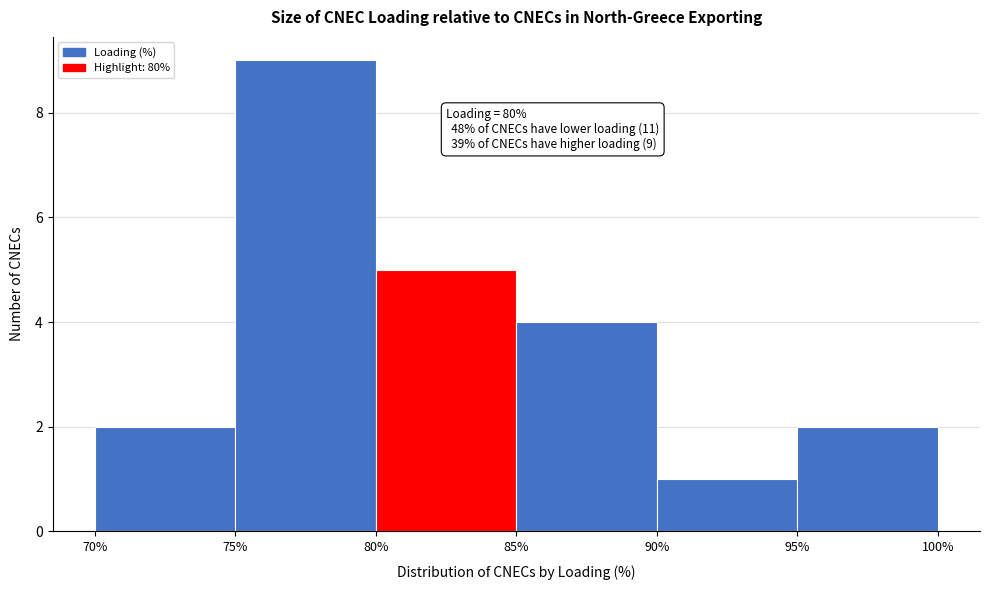

Which range on the x-axis has the tallest bar?

75% to 80%